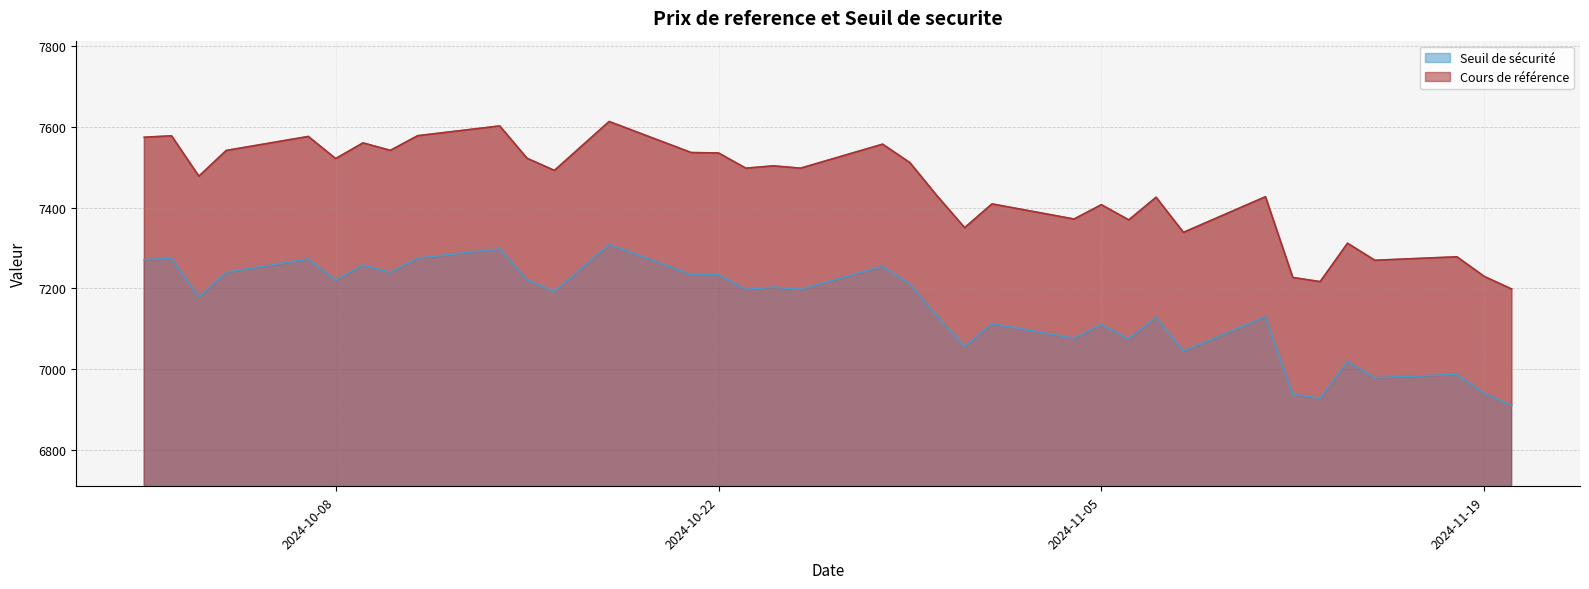

What are all the series names shown in the legend?

Seuil de securite, Cours de reference